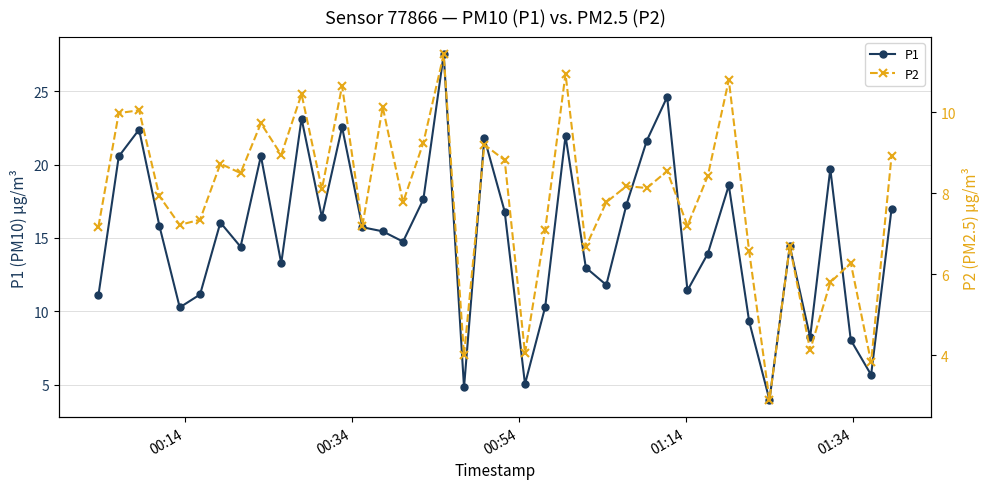

How many lines are shown in the chart?

2